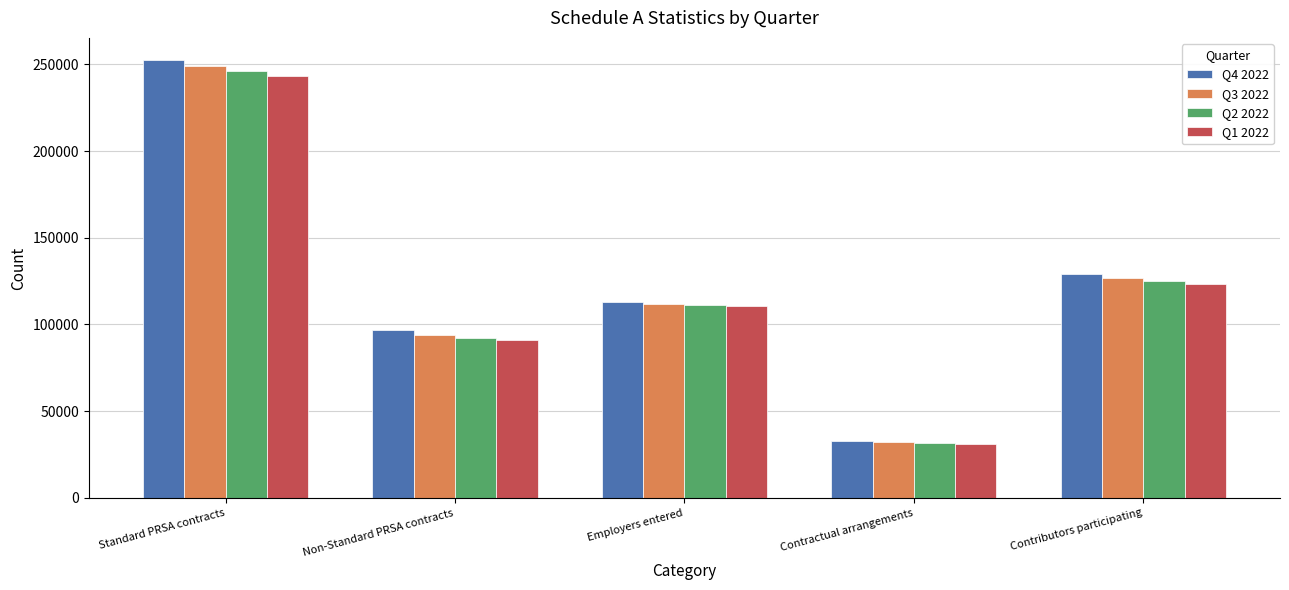

At how many categories does at least one series exceed 238407?

1